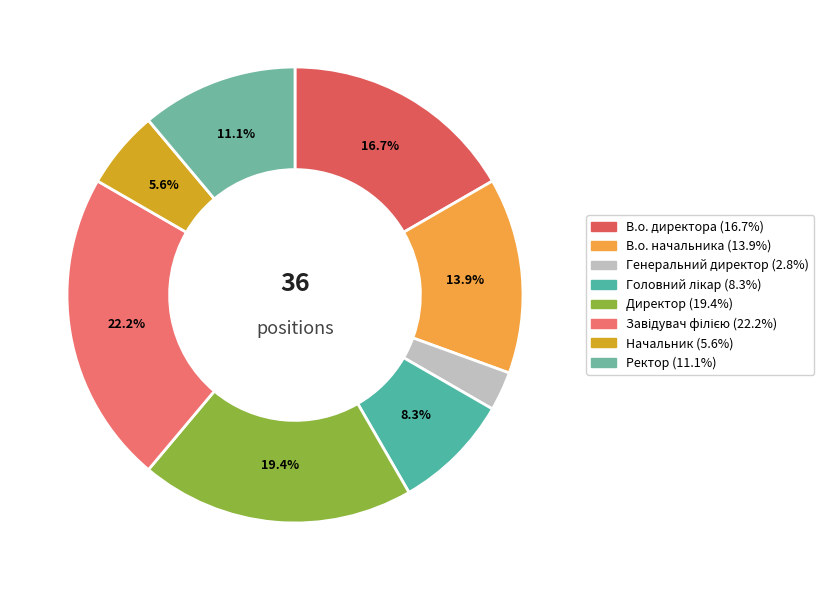

Count the number of slices in the pie.

8